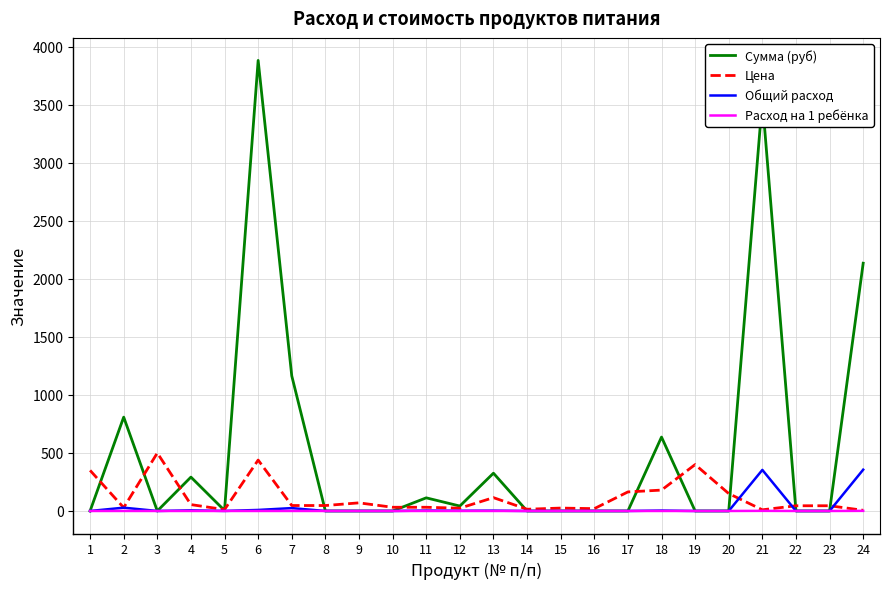

Which series has the largest range (max minus min)?

Сумма (руб)